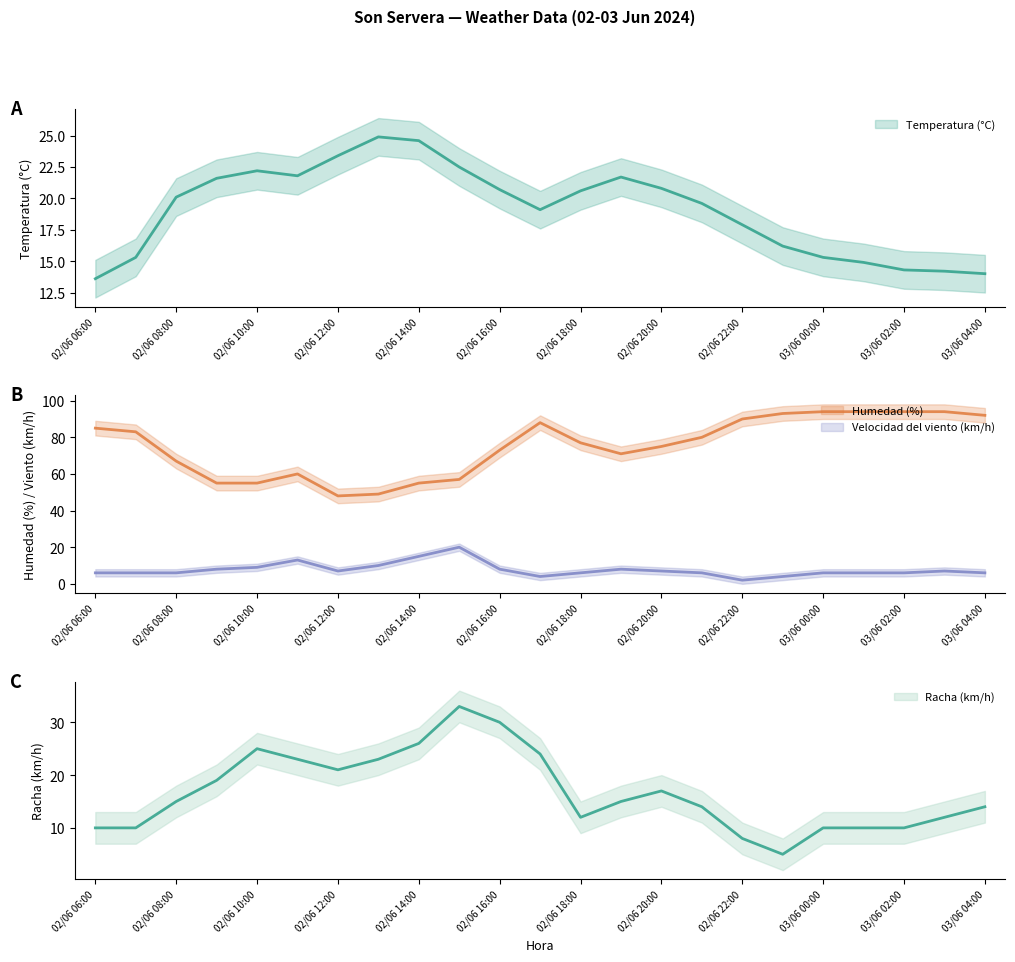

True or false: Racha (km/h) and Velocidad del viento (km/h) intersect in this chart.

False